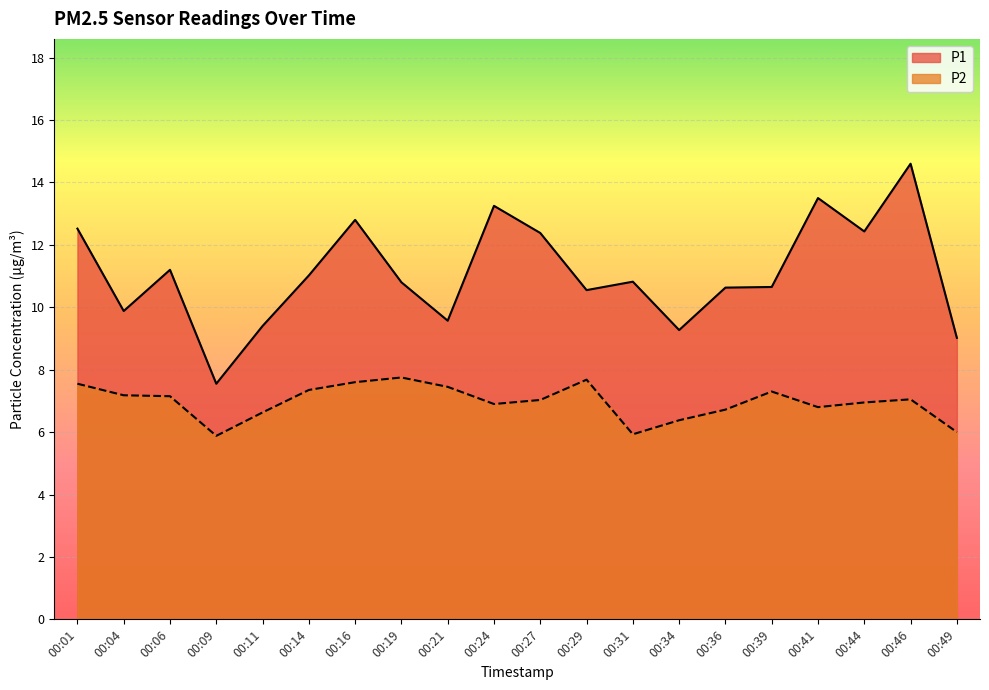

The value of P2 at 00:19 is 5.0. True or false?

False